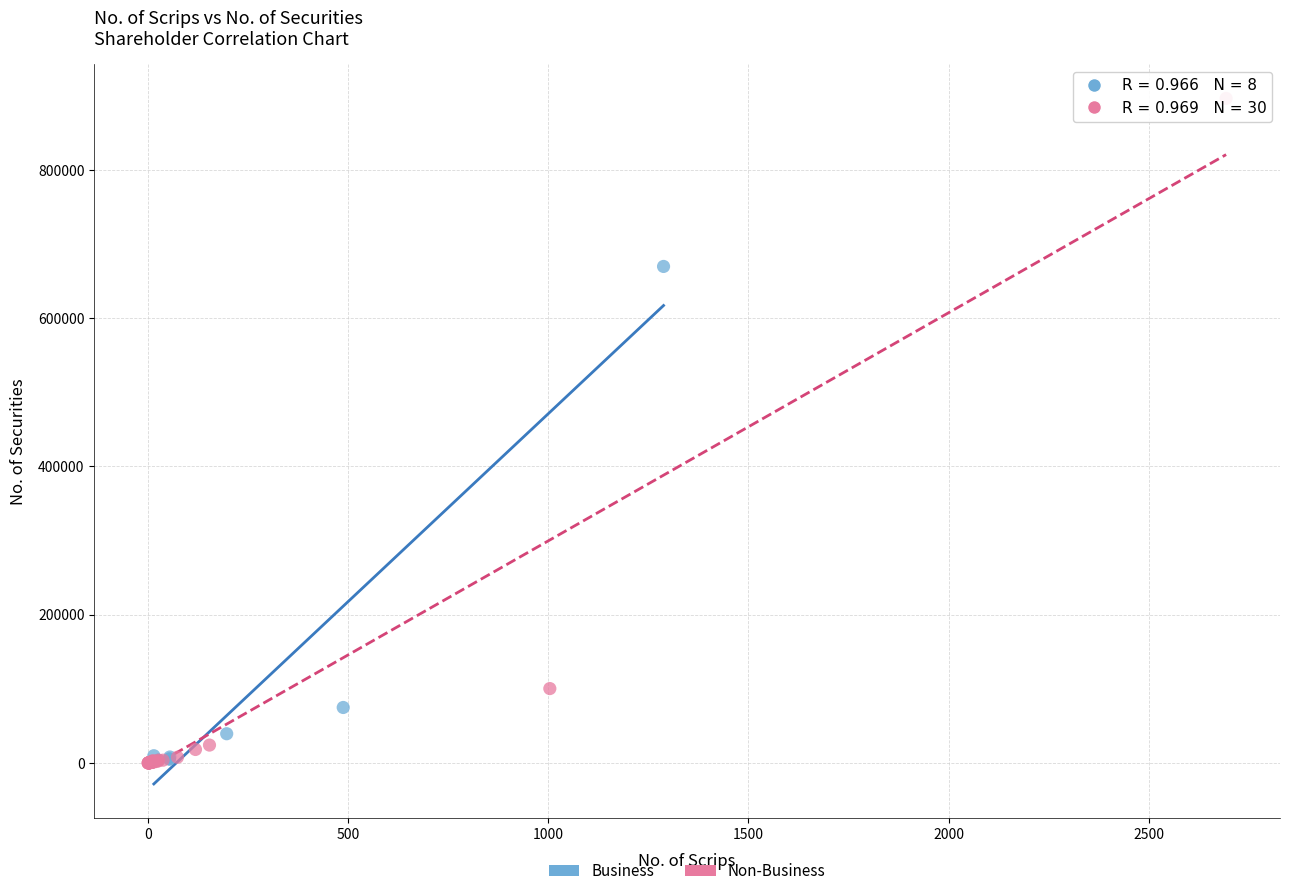

Which series has the largest Y range (max minus min)?

Non-Business